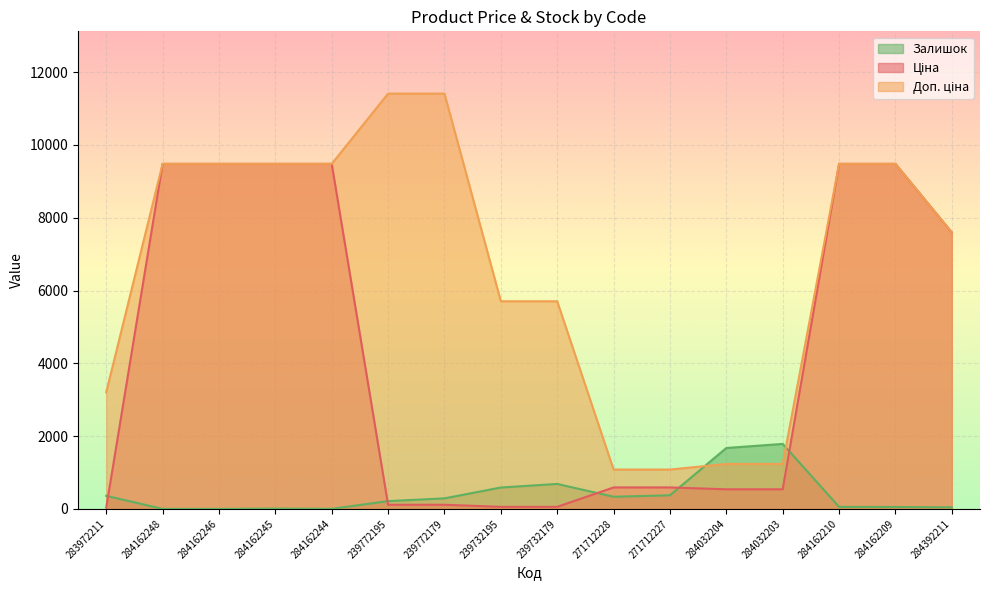

At which category is the sum across all series the highest?

284162210